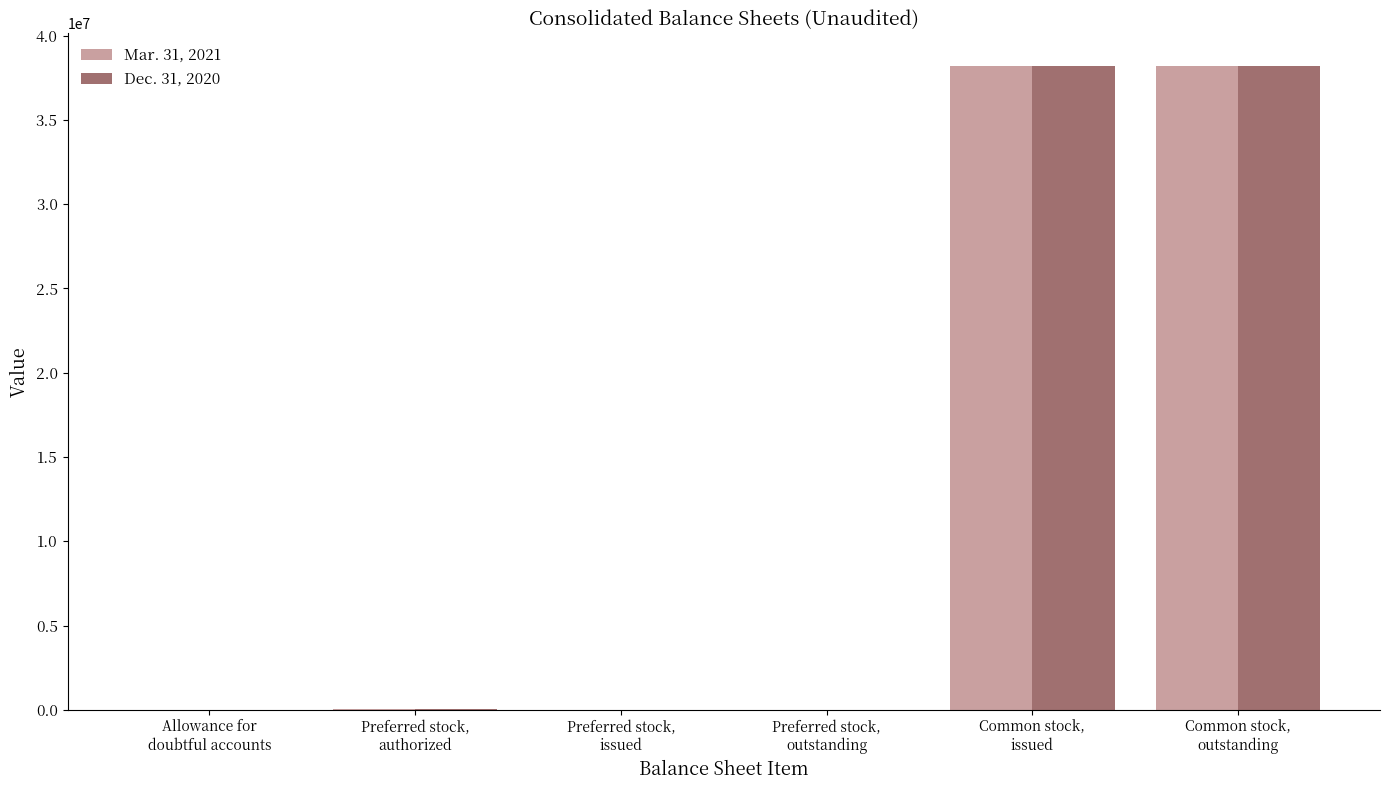

Reading left to right, transcribe all the data shown in this chart.

Mar. 31, 2021: Allowance for
doubtful accounts=9	Preferred stock,
authorized=24088	Preferred stock,
issued=0	Preferred stock,
outstanding=0	Common stock,
issued=38221292	Common stock,
outstanding=38221292
Dec. 31, 2020: Allowance for
doubtful accounts=9	Preferred stock,
authorized=24088	Preferred stock,
issued=0	Preferred stock,
outstanding=0	Common stock,
issued=38221292	Common stock,
outstanding=38221292